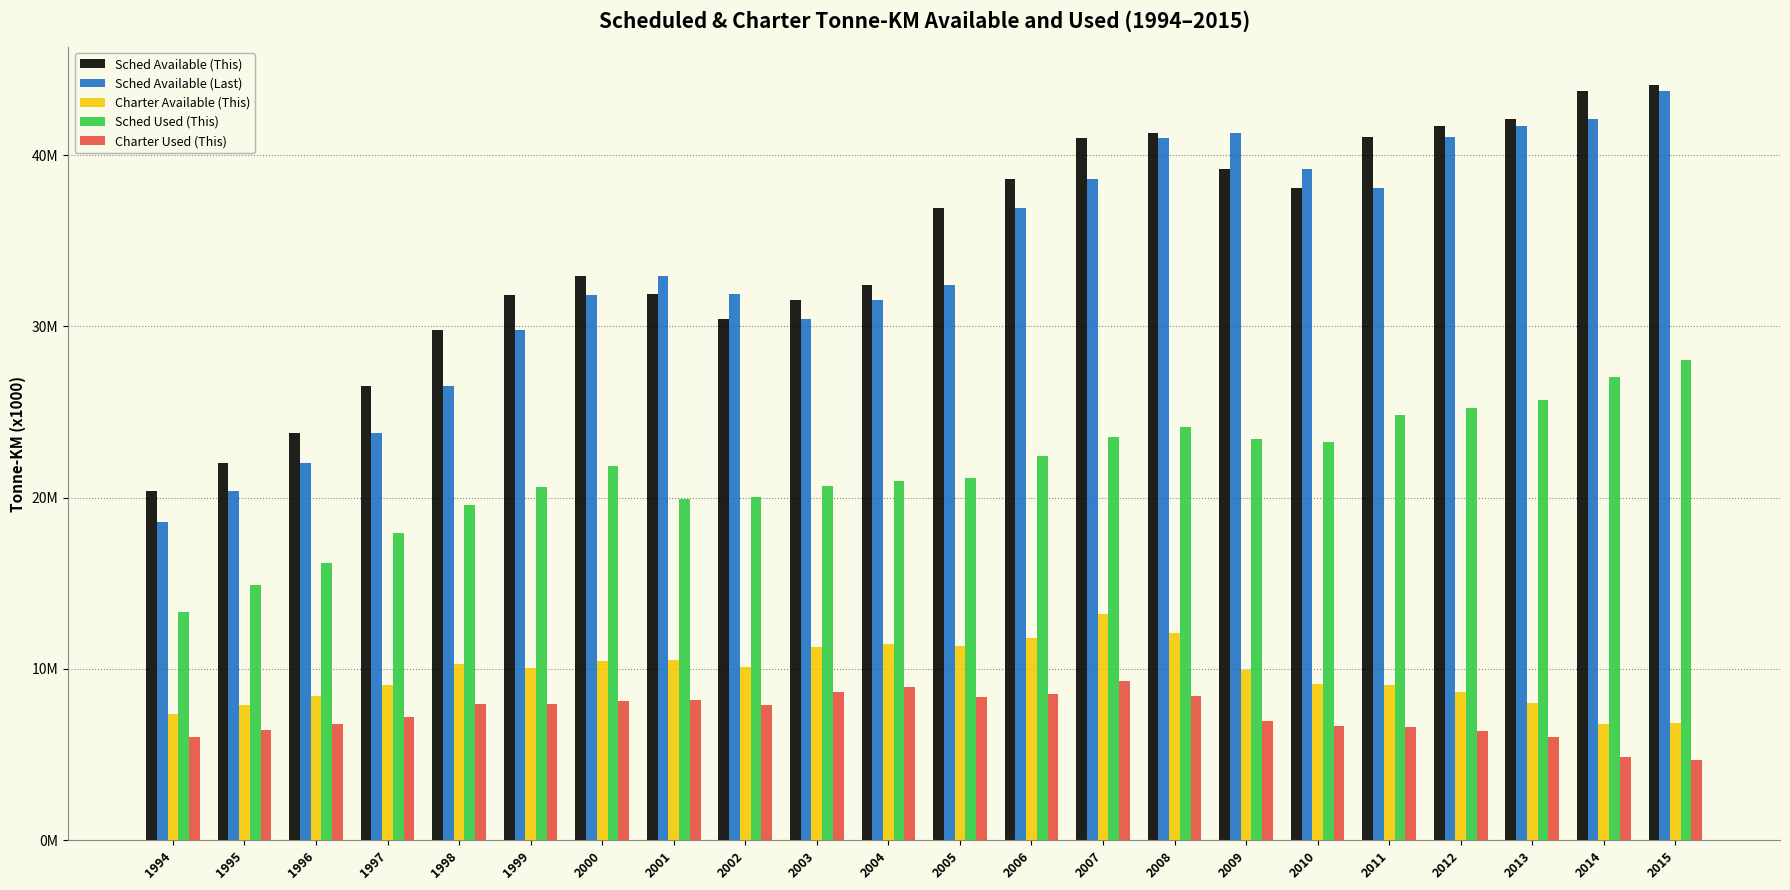

At which category does the chart reach its minimum across all series?

2015